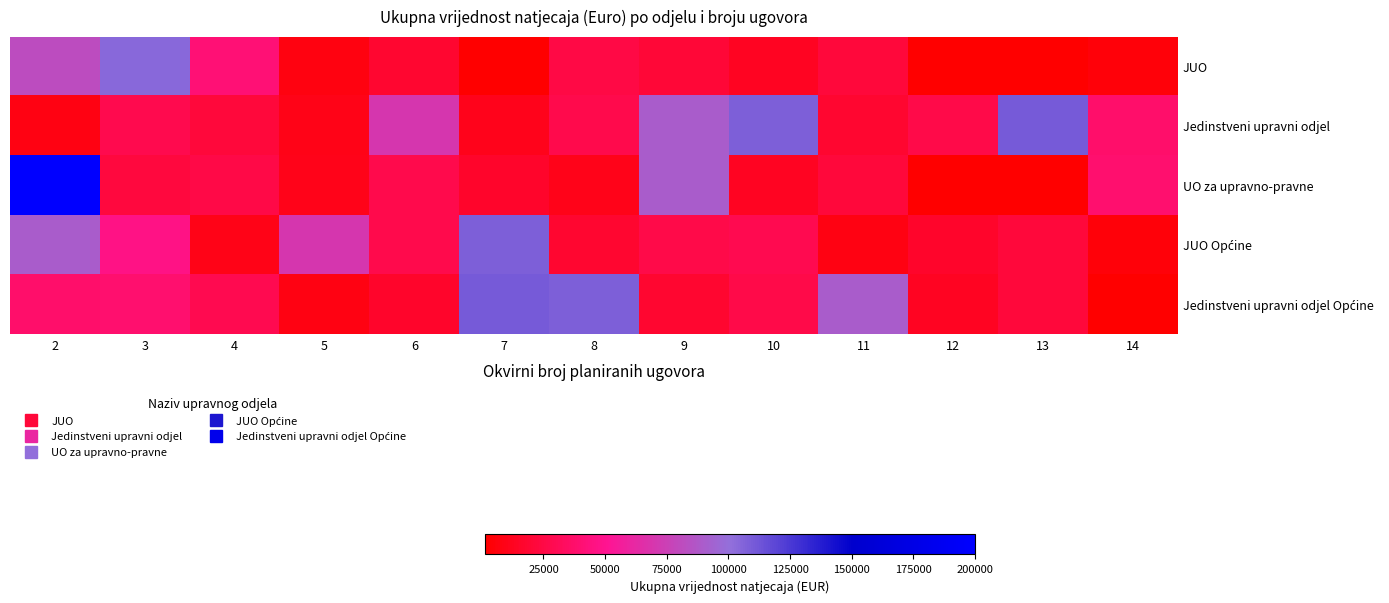

How many categories are shown in the chart?

13